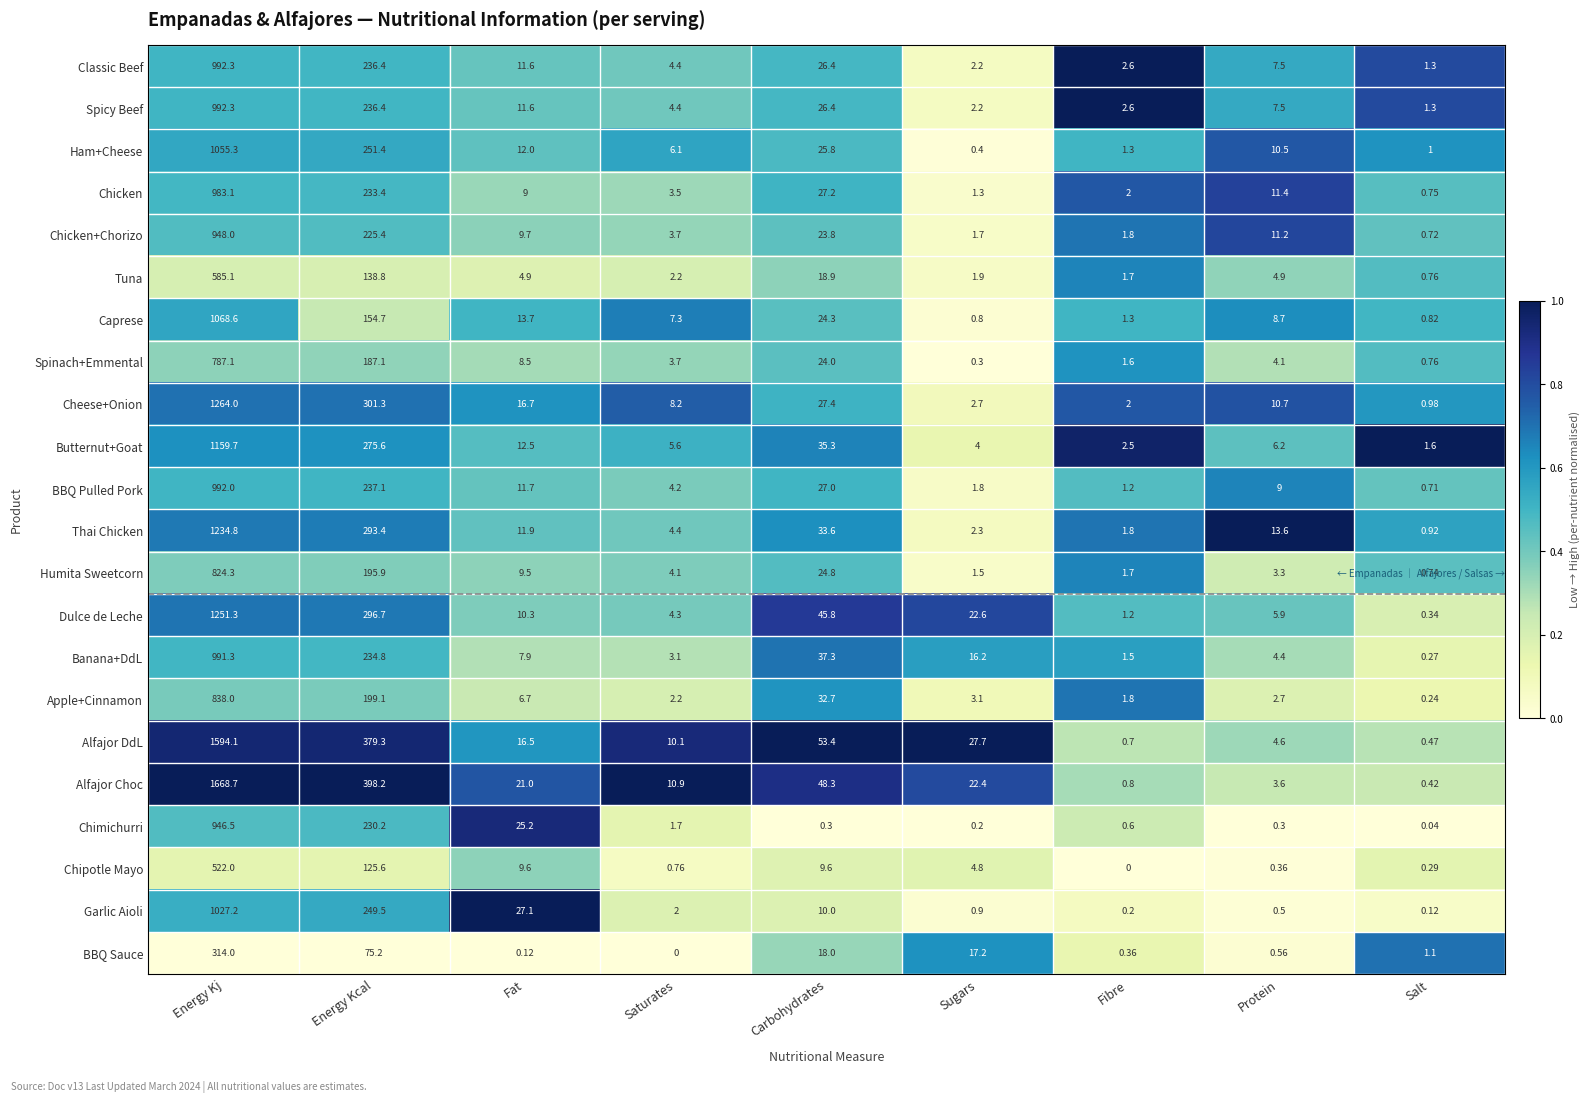

At which label is Chipotle Mayo closest to 261?

Energy Kcal